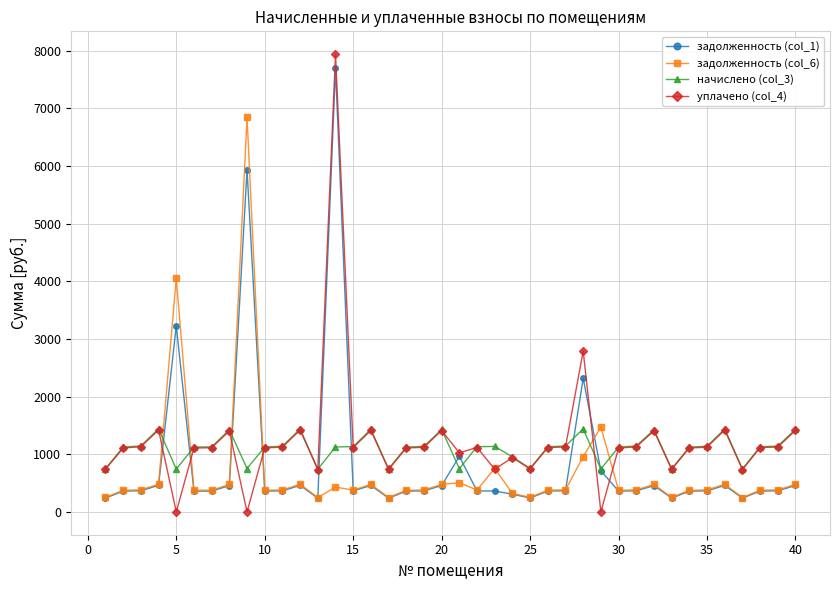

What is the greatest value displayed?

7940.0